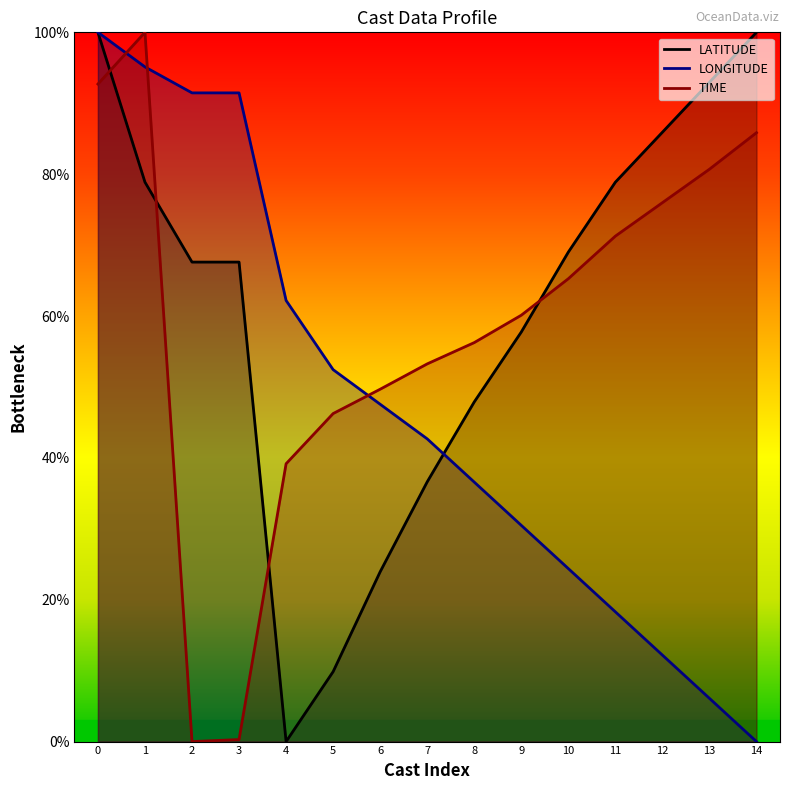

True or false: LATITUDE and LONGITUDE cross at least once.

True